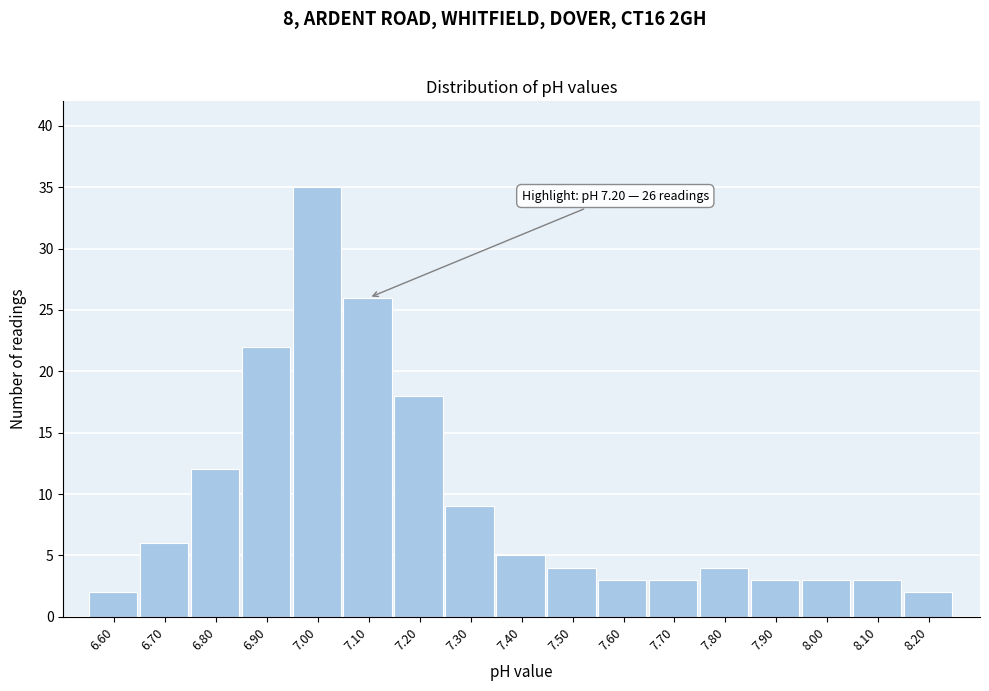

Reading right to left, what are all the values shown in this chart?

8.20=2	8.10=3	8.00=3	7.90=3	7.80=4	7.70=3	7.60=3	7.50=4	7.40=5	7.30=9	7.20=18	7.10=26	7.00=35	6.90=22	6.80=12	6.70=6	6.60=2